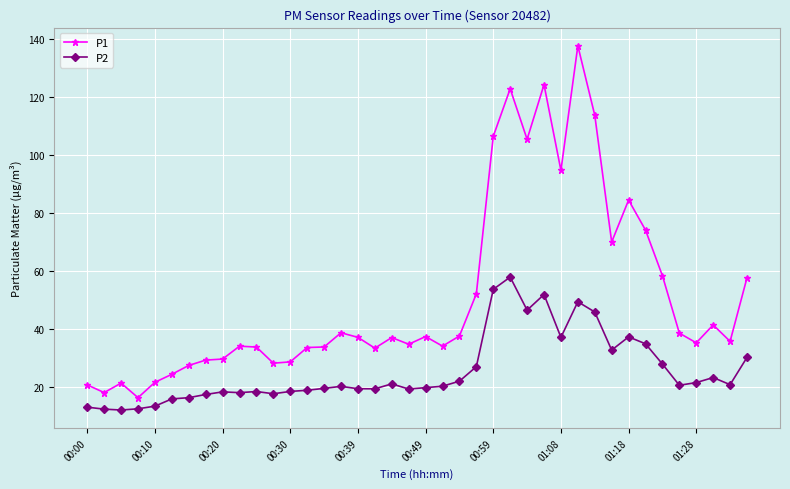

True or false: P2 and P1 cross at least once.

False